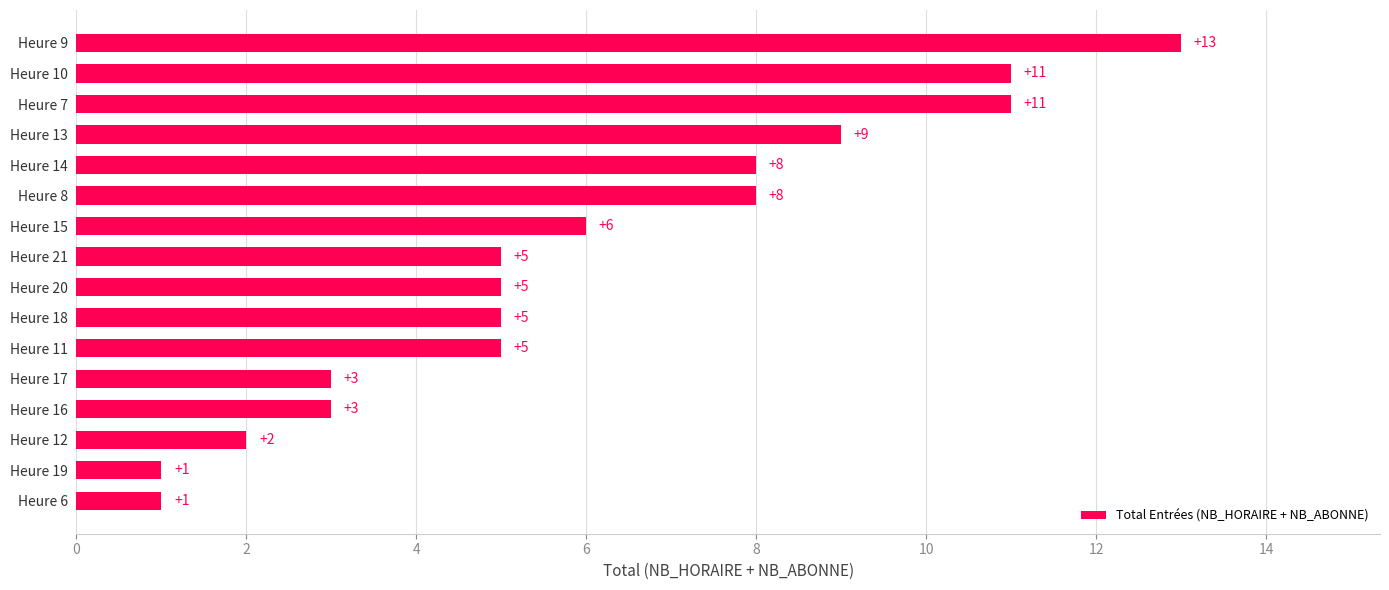

Where is the data nearest to the value 7?

Heure 15